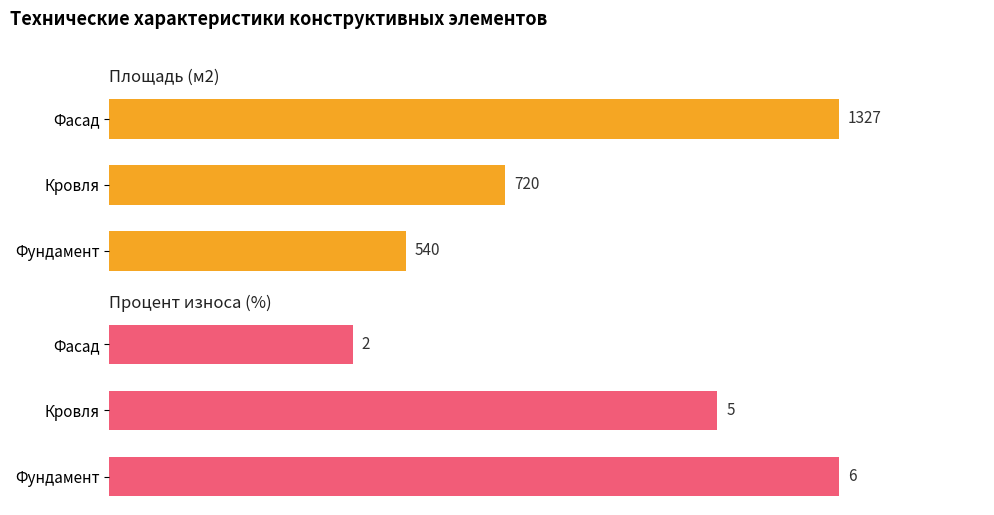

What is the average value of the Процент износа (%) series?

4